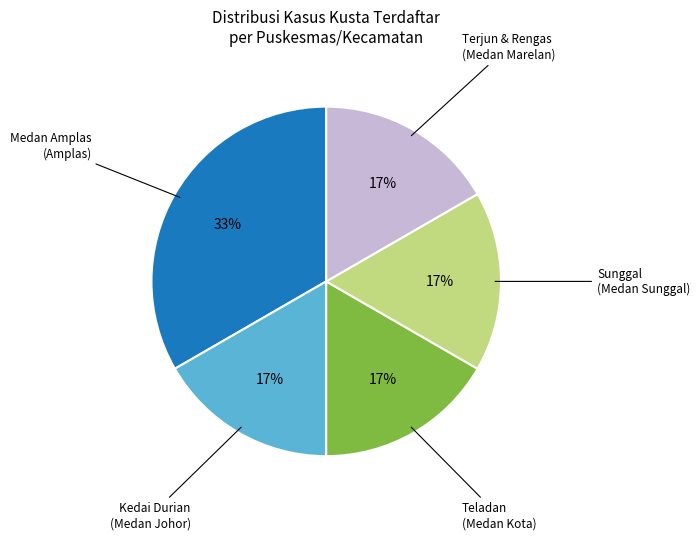

To the nearest percent, what is the average slice percentage?

20%